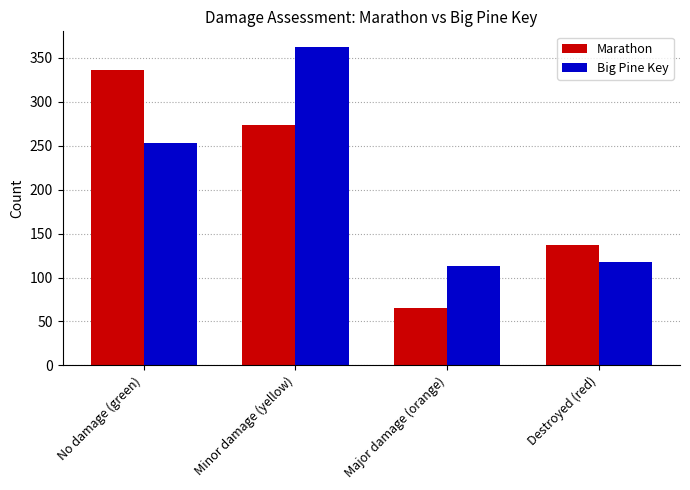

Which series has the largest total across all categories?

Big Pine Key